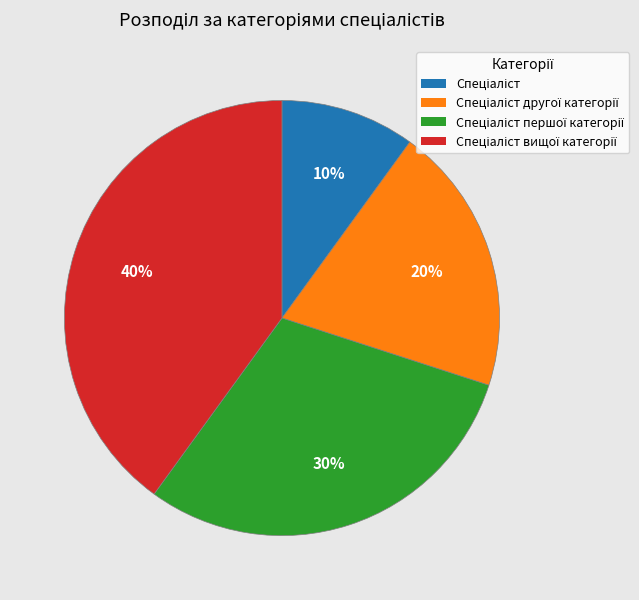

How many slices are in this pie chart?

4